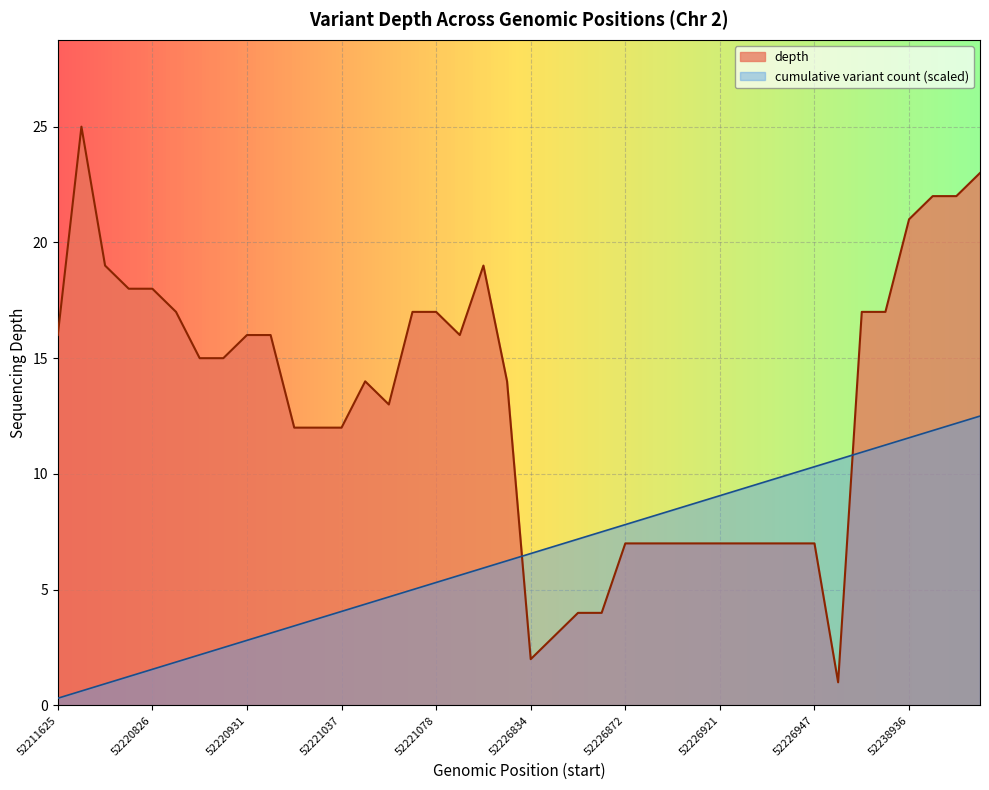

What is the value of the 16th point from the left?

17